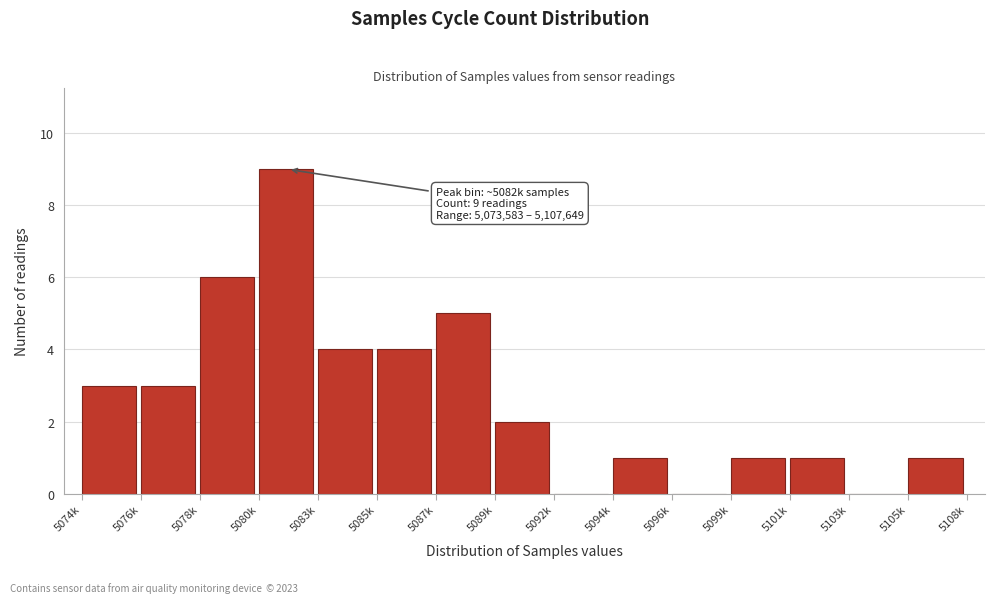

Reading left to right, transcribe all the data shown in this chart.

5074k=3	5076k=3	5078k=6	5080k=9	5083k=4	5085k=4	5087k=5	5089k=2	5092k=0	5094k=1	5096k=0	5099k=1	5101k=1	5103k=0	5105k=1